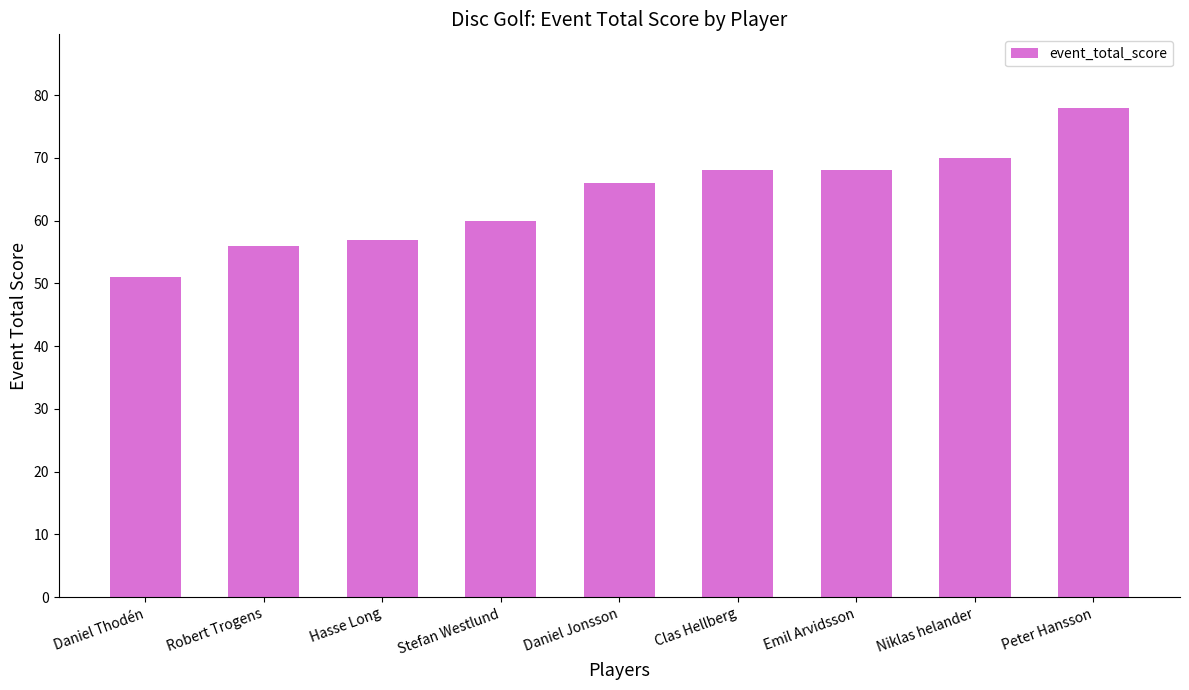

What is the approximate value at Peter Hansson, to the nearest 5?

80